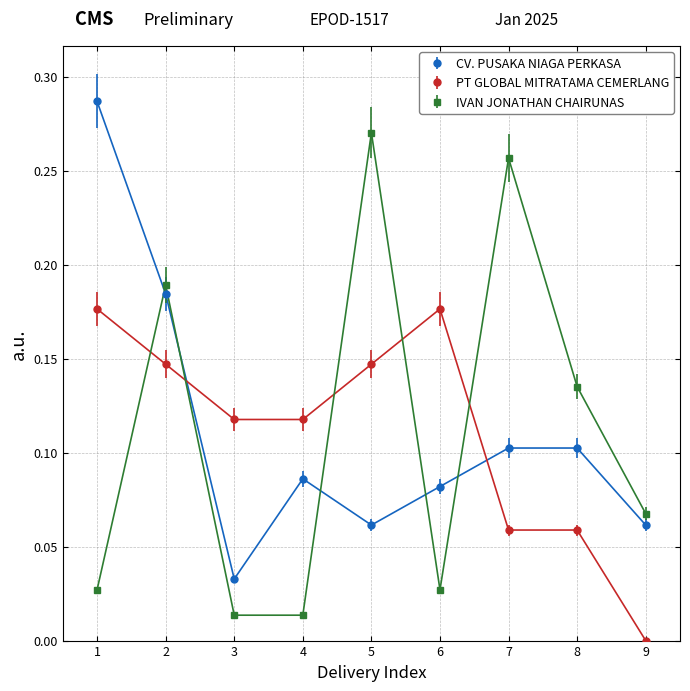

Which series ends up on top after the final intersection of CV. PUSAKA NIAGA PERKASA and IVAN JONATHAN CHAIRUNAS?

IVAN JONATHAN CHAIRUNAS